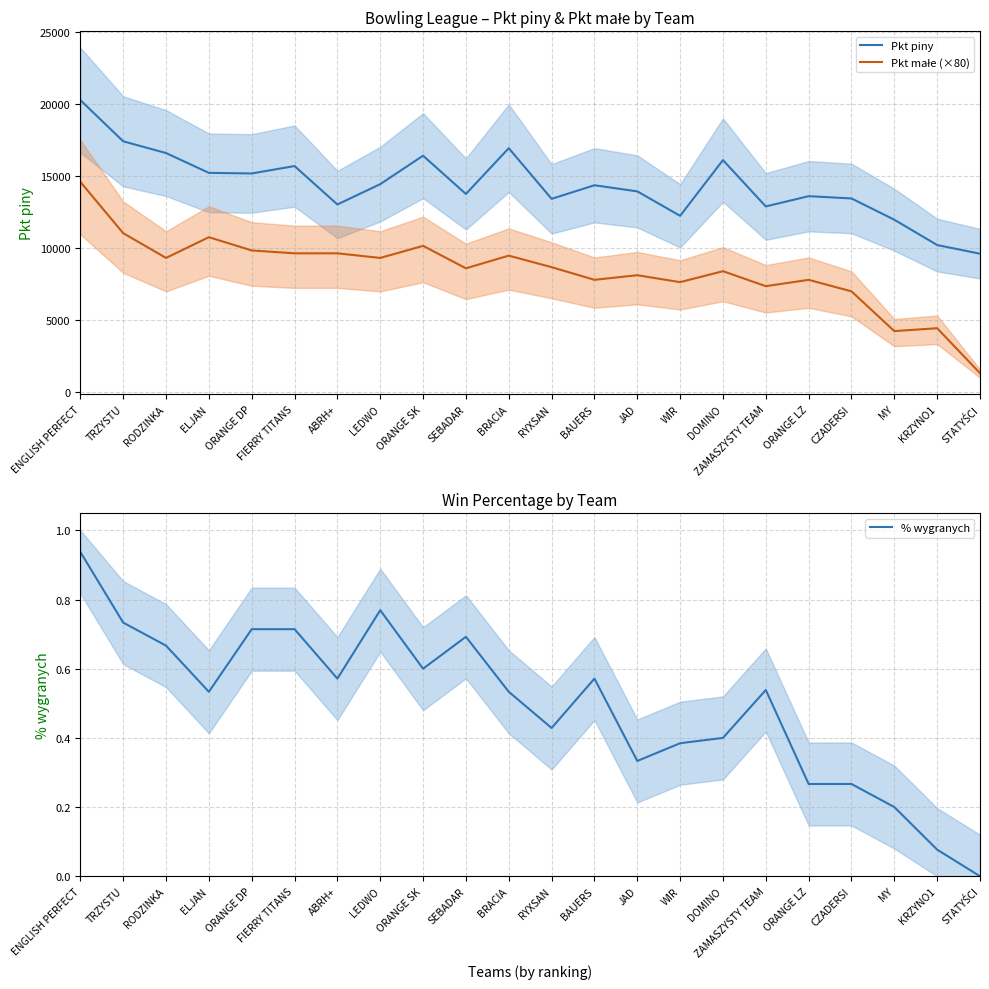

What is the spread (max minus min) of values at ABRH+?

12990.9